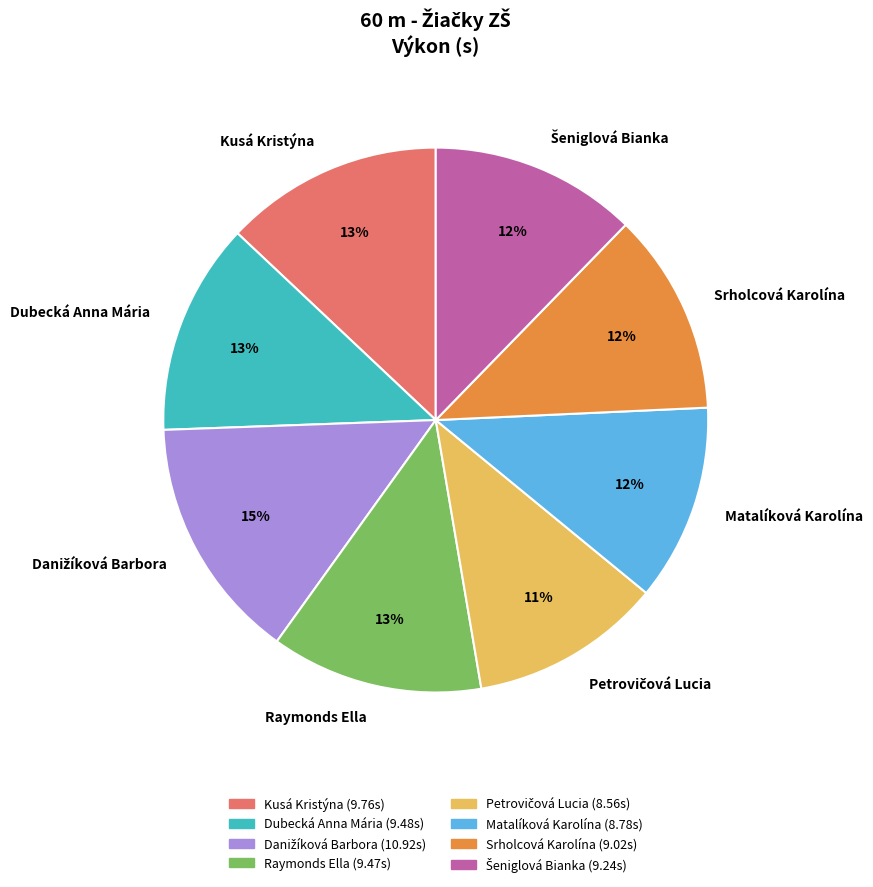

Is it true that Matalíková Karolína is 1% of the pie?

False